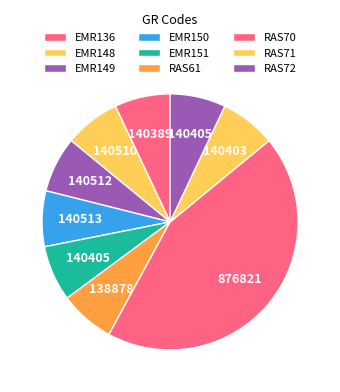

Combined, do RAS61 and EMR136 account for over 50%?

No